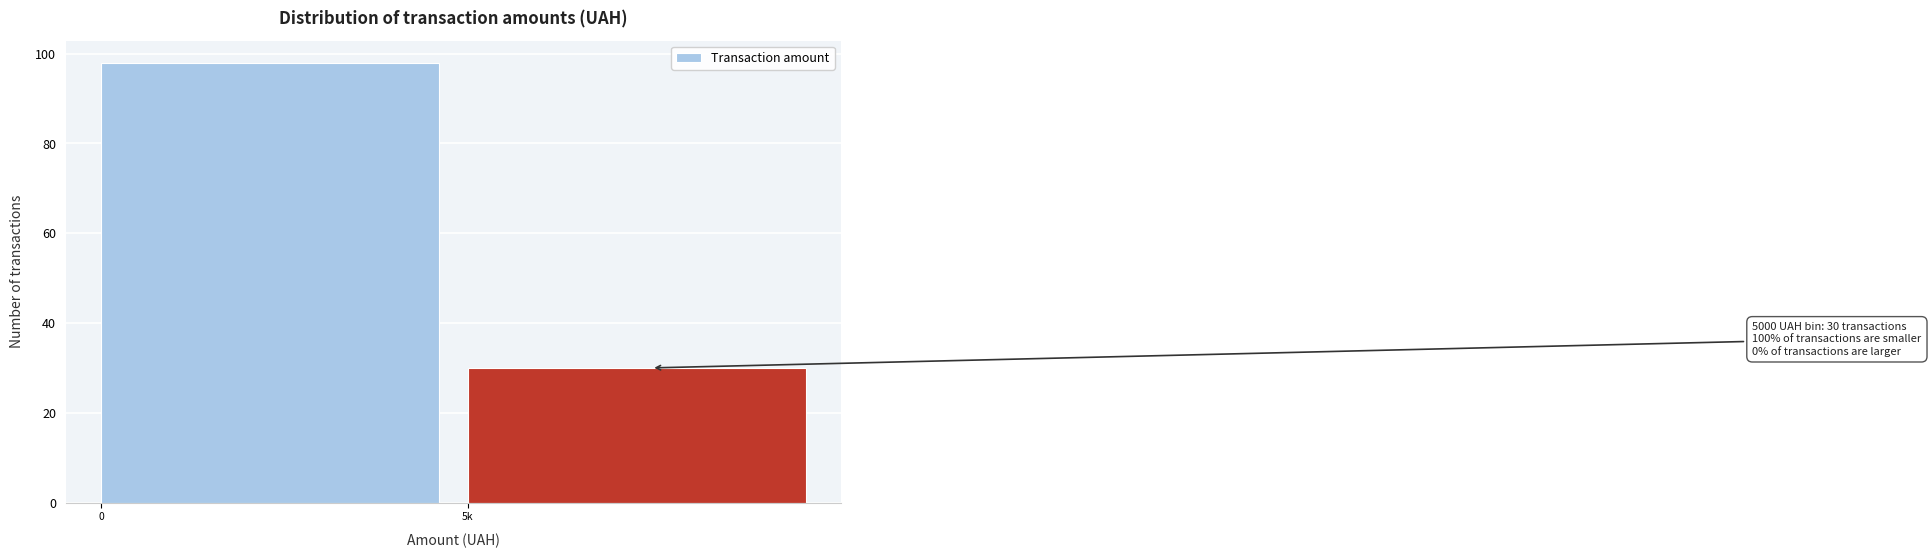

Reading right to left, what are all the values shown in this chart?

30	98